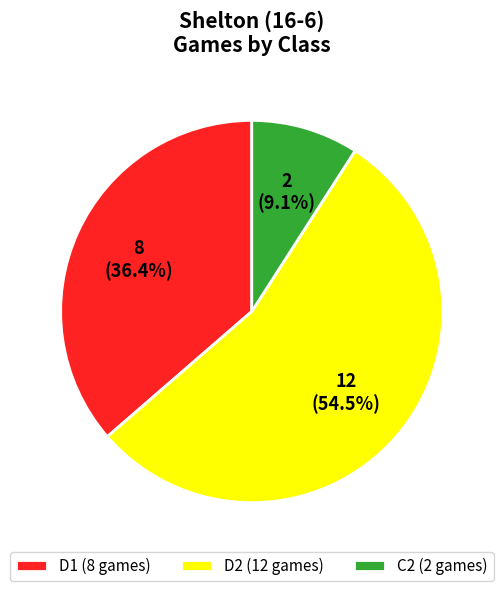

Is there a majority slice in this chart?

Yes